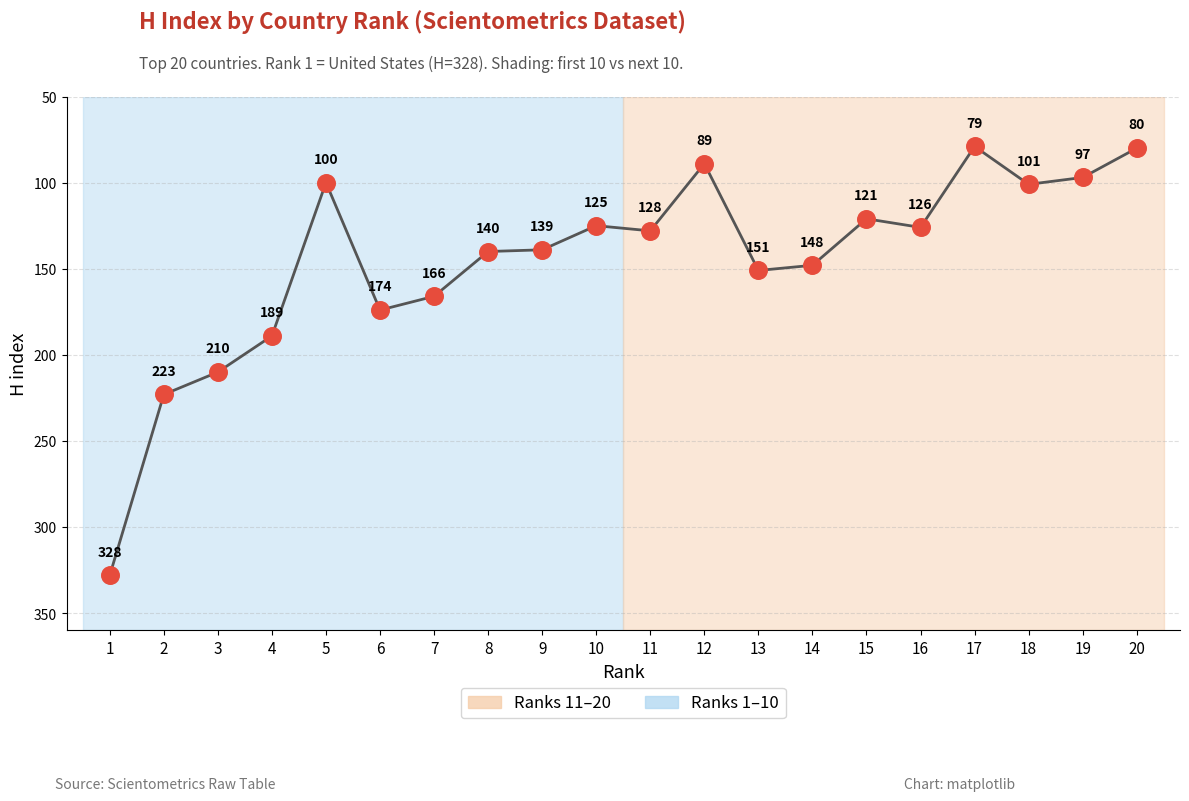

What is the change in value from 8 to 12?

-51